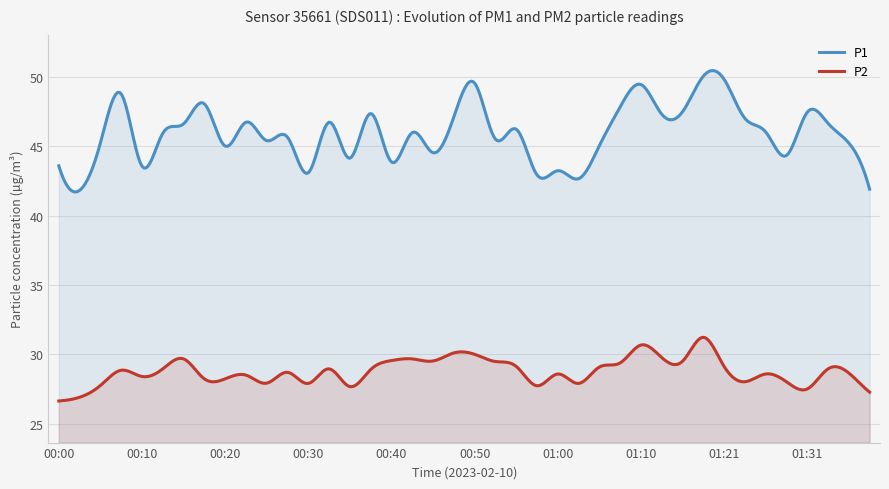

What is the difference between the highest and lowest values at 00:53?

16.1